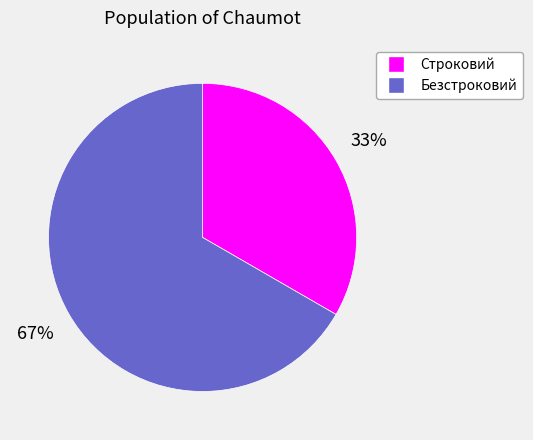

Does any single category account for the majority?

Yes